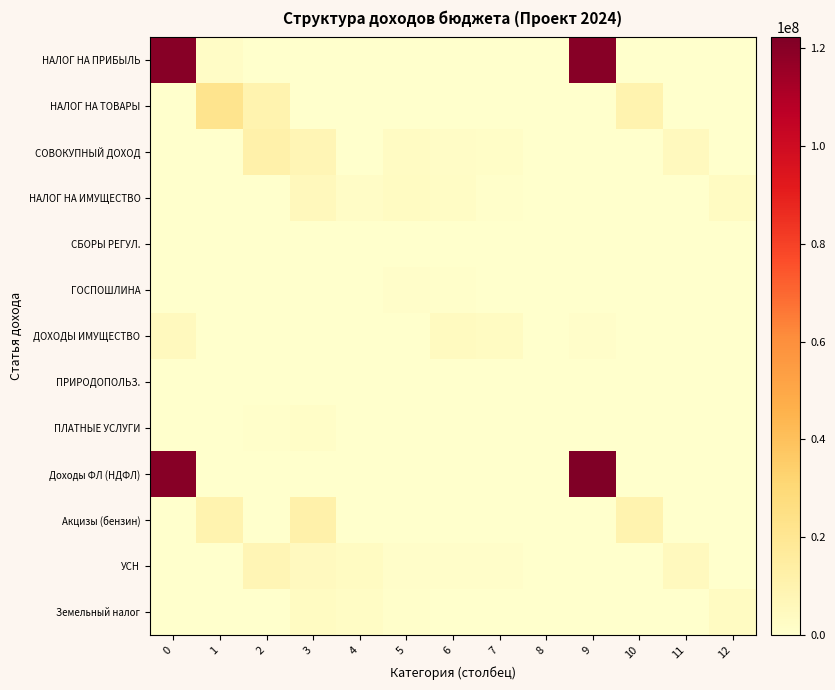

Reading left to right, what are all the values shown in this chart?

НАЛОГ НА ПРИБЫЛЬ: 0=120141000	1=2000000	2=0	3=0	4=0	5=0	6=0	7=0	8=0	9=120141000	10=0	11=0	12=0
НАЛОГ НА ТОВАРЫ: 0=0	1=21754400	2=10044600	3=0	4=0	5=0	6=0	7=0	8=0	9=0	10=10044600	11=0	12=0
СОВОКУПНЫЙ ДОХОД: 0=0	1=0	2=11571000	3=7661000	4=90000	5=3110000	6=2110000	7=1710000	8=0	9=0	10=0	11=5121000	12=0
НАЛОГ НА ИМУЩЕСТВО: 0=0	1=0	2=0	3=5700000	4=2200000	5=3500000	6=2695000	7=805000	8=0	9=0	10=0	11=0	12=3500000
СБОРЫ РЕГУЛ.: 0=0	1=0	2=0	3=0	4=320000	5=300000	6=0	7=0	8=0	9=0	10=0	11=0	12=0
ГОСПОШЛИНА: 0=0	1=0	2=0	3=0	4=0	5=1250000	6=900000	7=0	8=0	9=0	10=0	11=0	12=0
ДОХОДЫ ИМУЩЕСТВО: 0=5200000	1=0	2=0	3=0	4=0	5=0	6=3850000	7=3400000	8=450000	9=1350000	10=0	11=0	12=0
ПРИРОДОПОЛЬЗ.: 0=0	1=185000	2=0	3=0	4=0	5=0	6=0	7=235000	8=0	9=0	10=0	11=0	12=0
ПЛАТНЫЕ УСЛУГИ: 0=0	1=0	2=800000	3=1500000	4=0	5=0	6=0	7=0	8=0	9=0	10=0	11=0	12=0
Доходы ФЛ (НДФЛ): 0=120141000	1=0	2=0	3=0	4=0	5=0	6=0	7=0	8=0	9=122141000	10=0	11=0	12=0
Акцизы (бензин): 0=0	1=10044600	2=72800	3=11637000	4=0	5=0	6=0	7=0	8=0	9=0	10=10346600	11=0	12=0
УСН: 0=0	1=0	2=7661000	3=4731000	4=3679400	5=1051600	6=1360000	7=1100000	8=0	9=0	10=0	11=5121000	12=0
Земельный налог: 0=0	1=0	2=0	3=3500000	4=2695000	5=805000	6=0	7=0	8=0	9=0	10=0	11=0	12=3500000